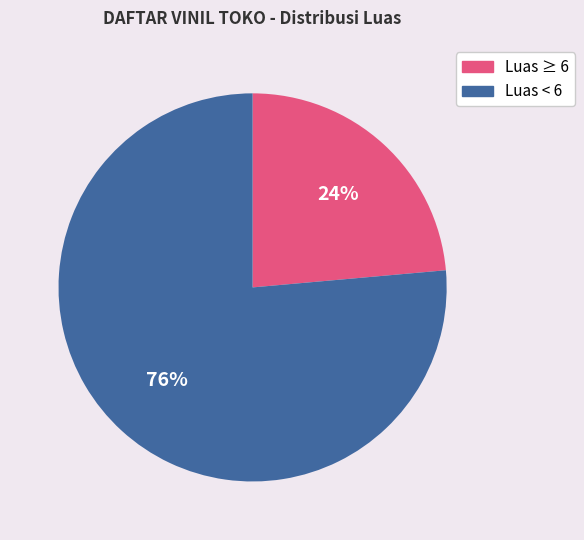

The Luas < 6 slice represents 76% of the pie. True or false?

True